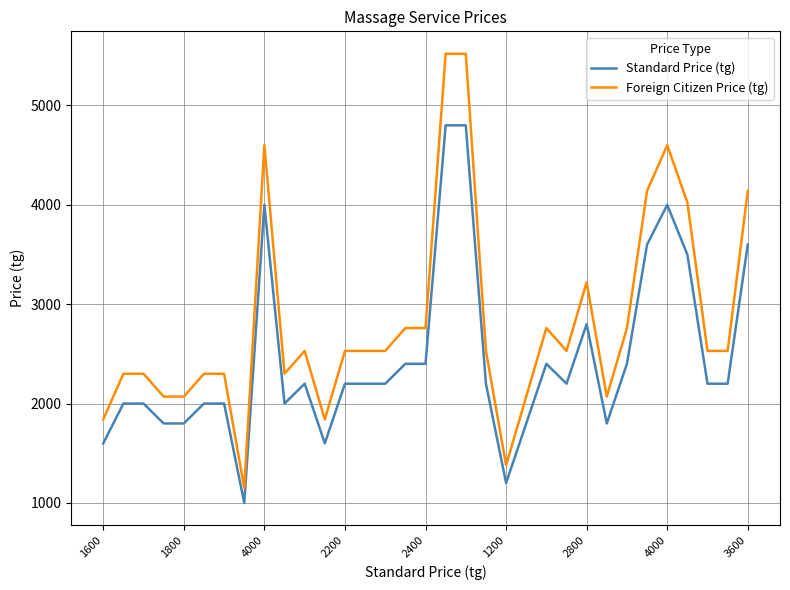

Reading left to right, transcribe all the data shown in this chart.

Standard Price (tg): 1600	2000	2000	1800	1800	2000	2000	1000	4000	2000	2200	1600	2200	2200	2200	2400	2400	4800	4800	2200	1200	1800	2400	2200	2800	1800	2400	3600	4000	3500	2200	2200	3600
Foreign Citizen Price (tg): 1840	2300	2300	2070	2070	2300	2300	1150	4600	2300	2530	1840	2530	2530	2530	2760	2760	5520	5520	2530	1380	2070	2760	2530	3220	2070	2760	4140	4600	4025	2530	2530	4140